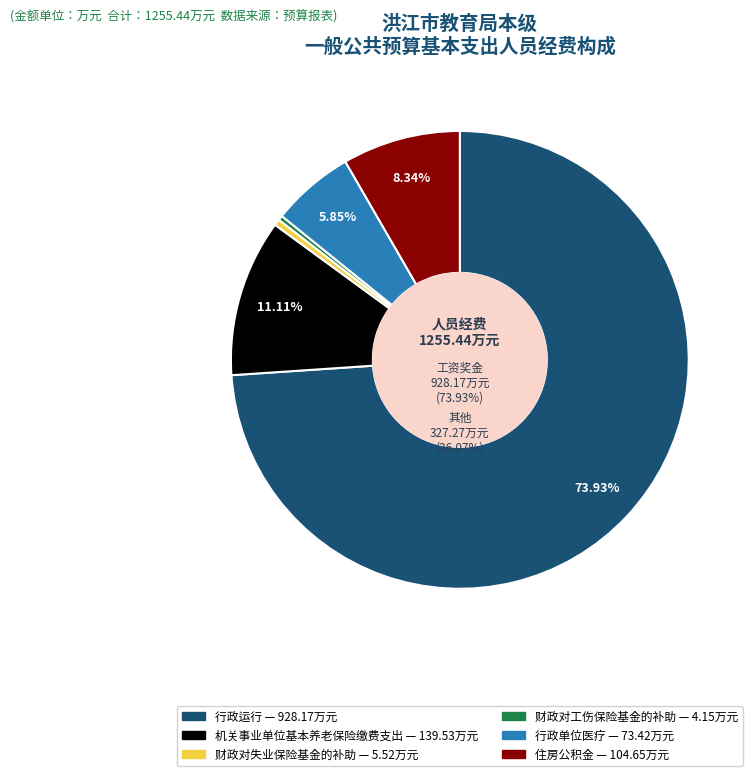

What is the change in value from 行政运行 to 住房公积金?

-823.5